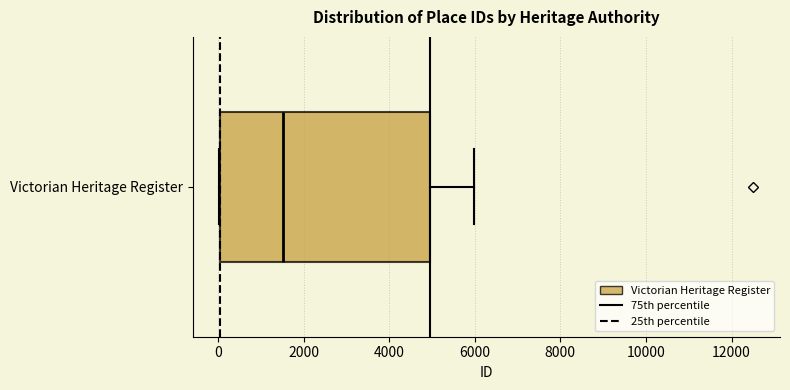

Where does the right whisker of the box for Victorian Heritage Register end on the x-axis? The values are not printed on the chart, so give them approximately, as read against the axis.

6000